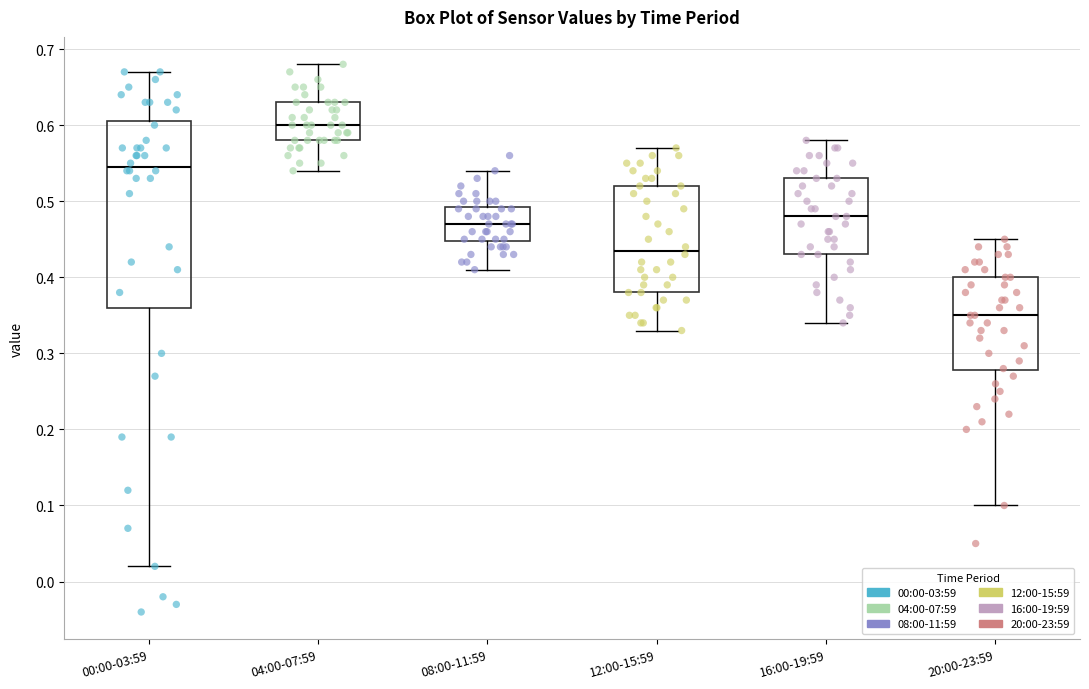

Where does the upper whisker of the box for 12:00-15:59 end on the y-axis? The values are not printed on the chart, so give them approximately, as read against the axis.

0.57